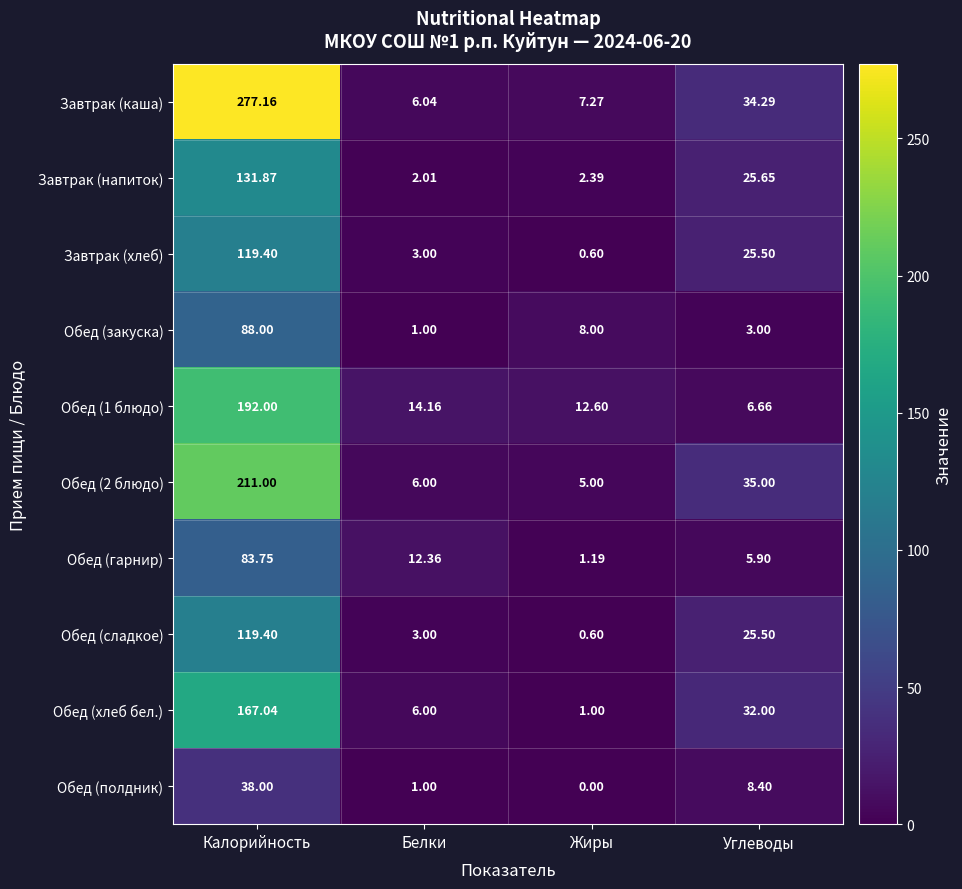

Rank the categories by Обед (1 блюдо) value from highest to lowest.

Калорийность, Белки, Жиры, Углеводы